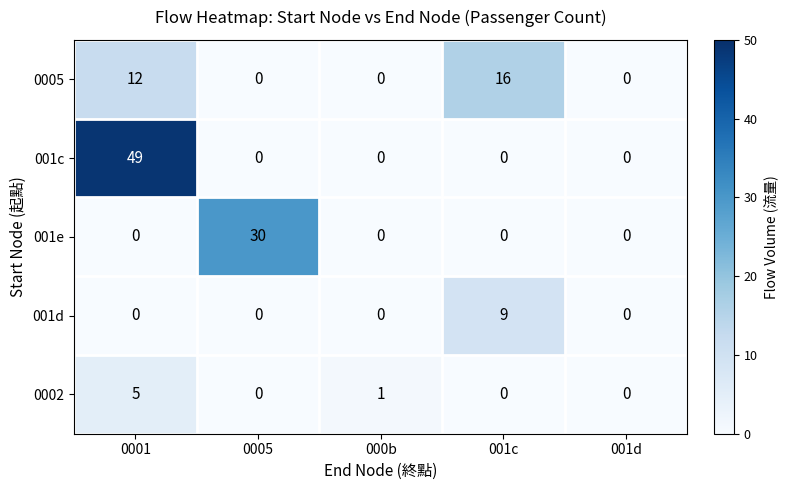

What is the difference between the 001c values at 001d and 0001?

49